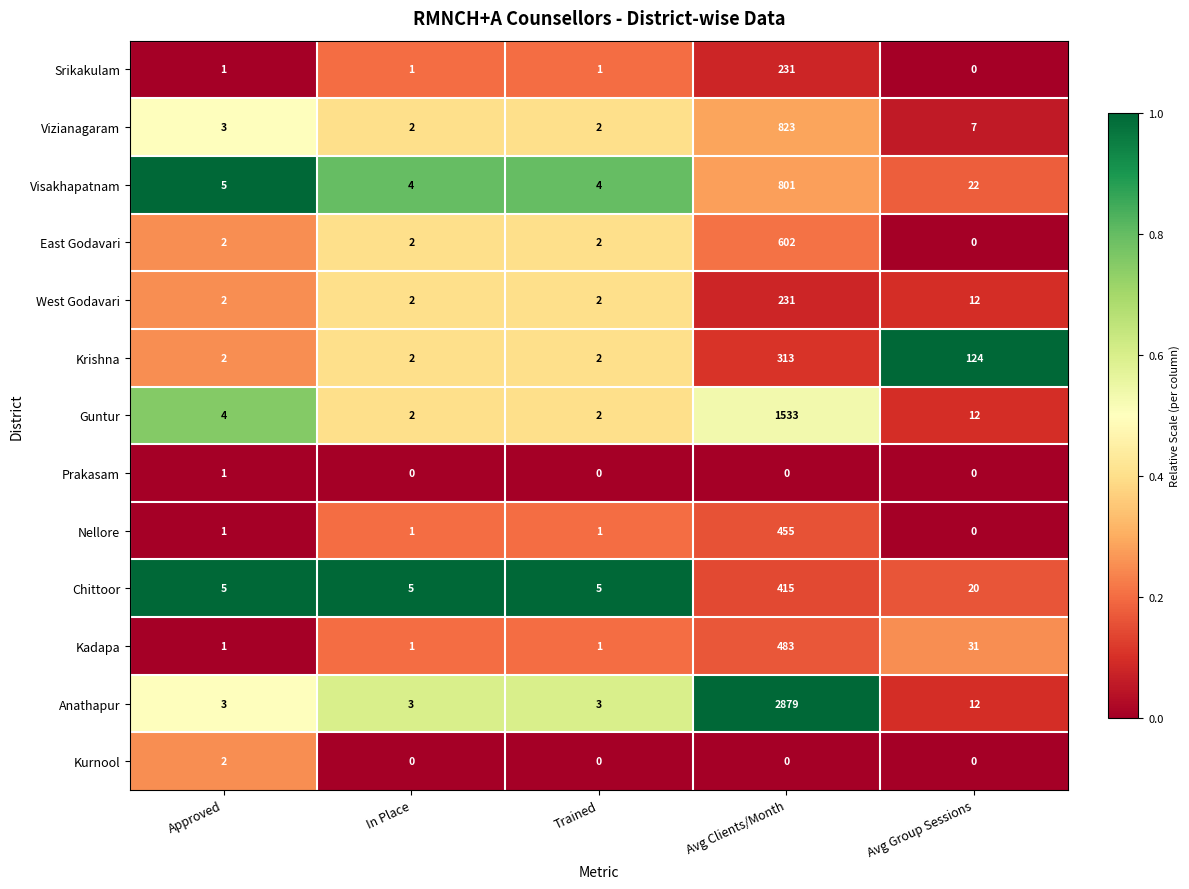

What is the difference between the second highest and second lowest values in the Visakhapatnam series?

18